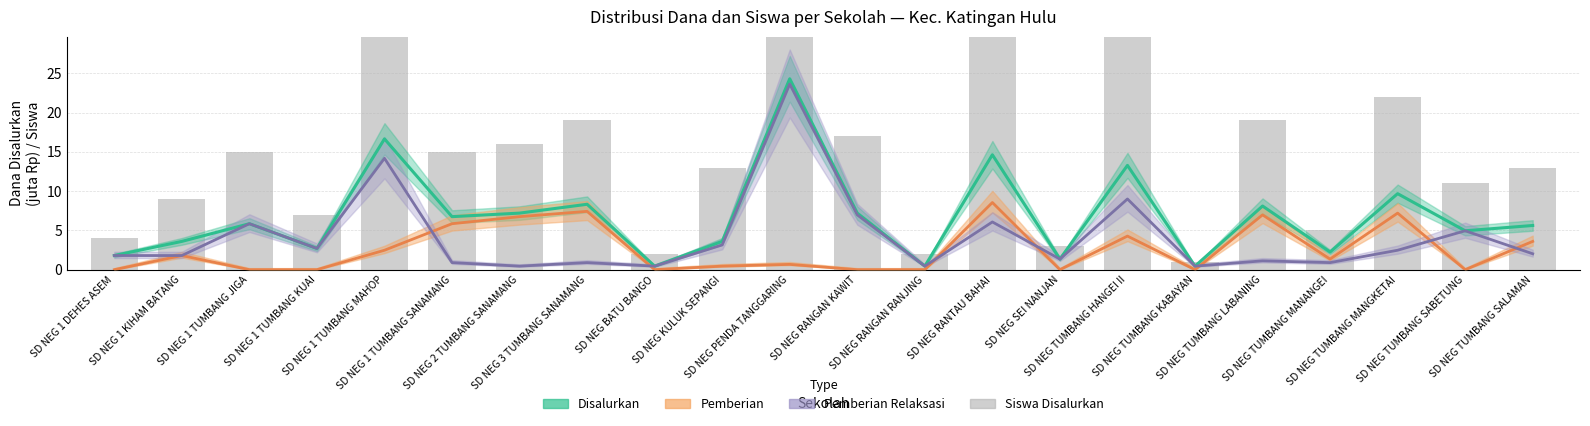

Reading left to right, transcribe all the data shown in this chart.

4	9	15	7	41	15	16	19	2	13	58	17	2	34	3	35	1	19	5	22	11	13